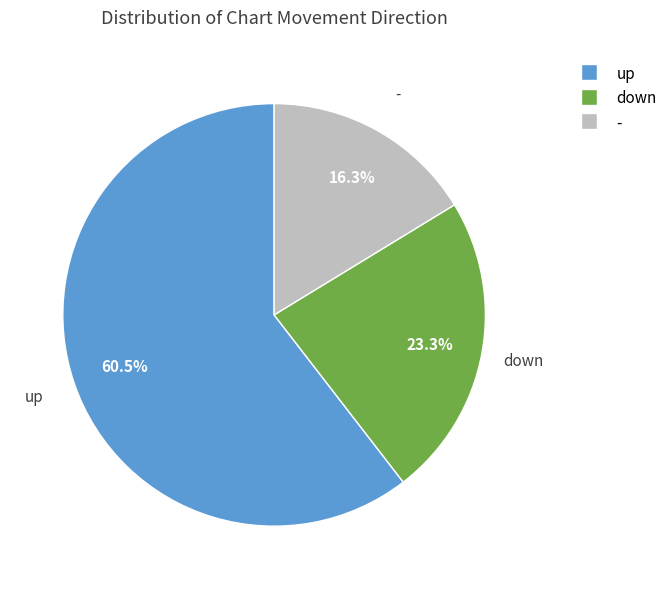

What is the largest slice in the pie chart?

up